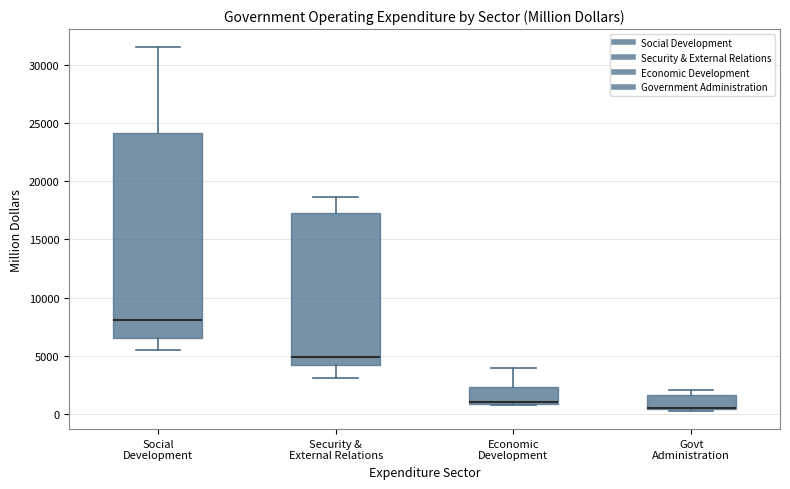

Where is the lower edge of the box for Govt Administration on the y-axis? The values are not printed on the chart, so give them approximately, as read against the axis.

500